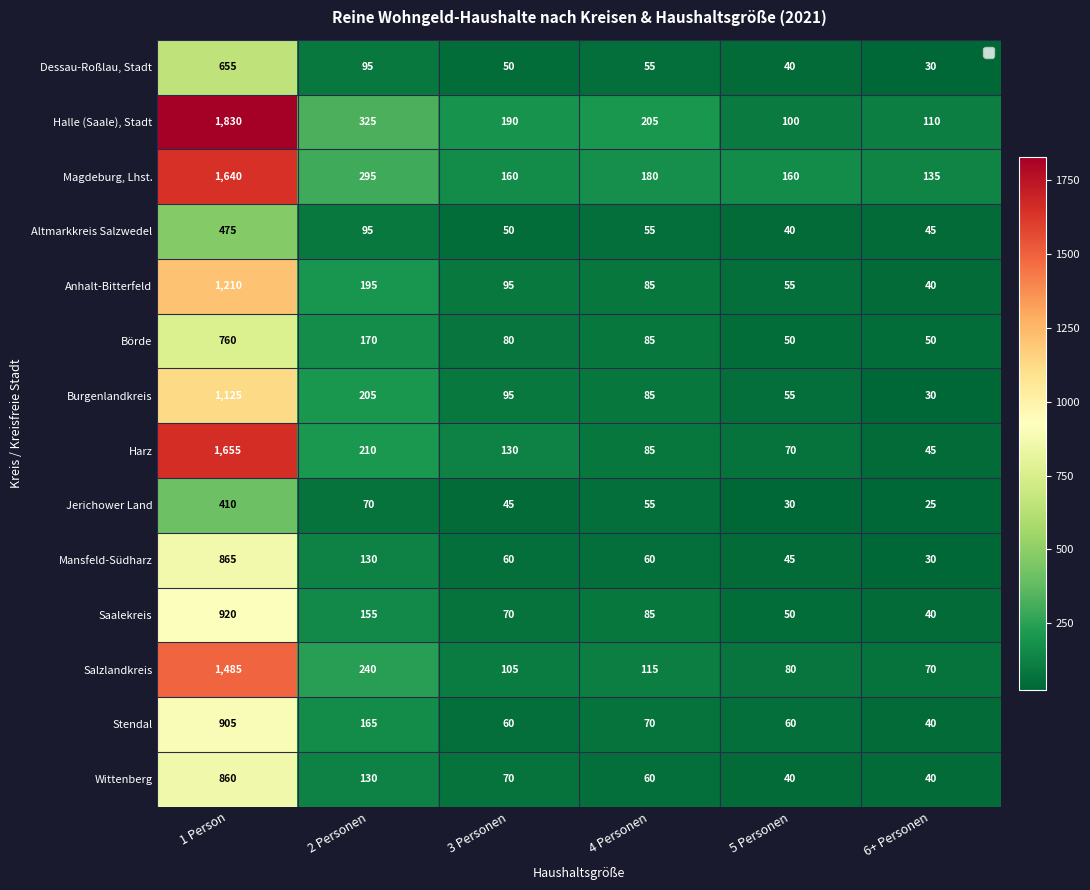

What is the difference between the highest and lowest values at 1 Person?

1420